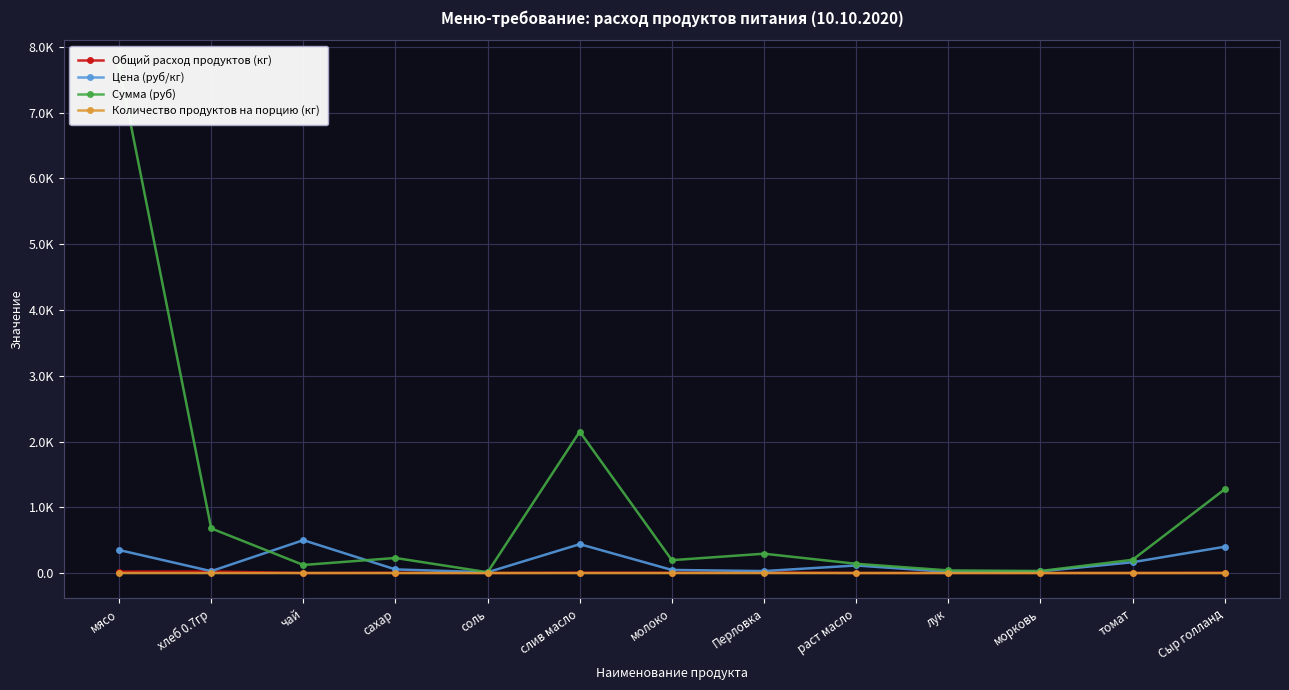

What is the lowest value of the Цена (руб/кг) series?

12.0